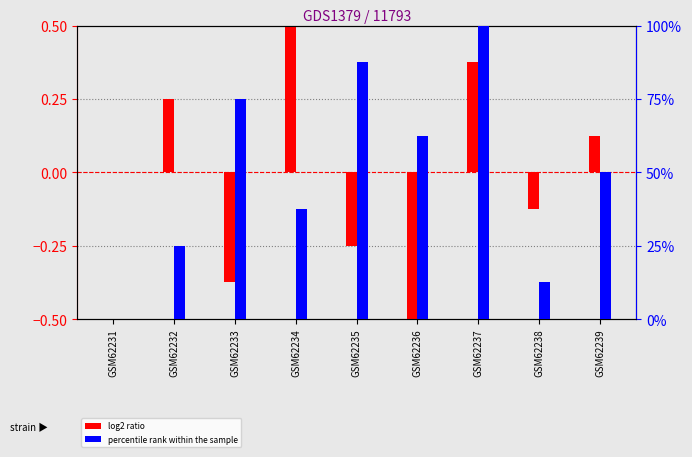

What is the difference between the maximum and minimum values in the percentile rank within the sample series?

100.0